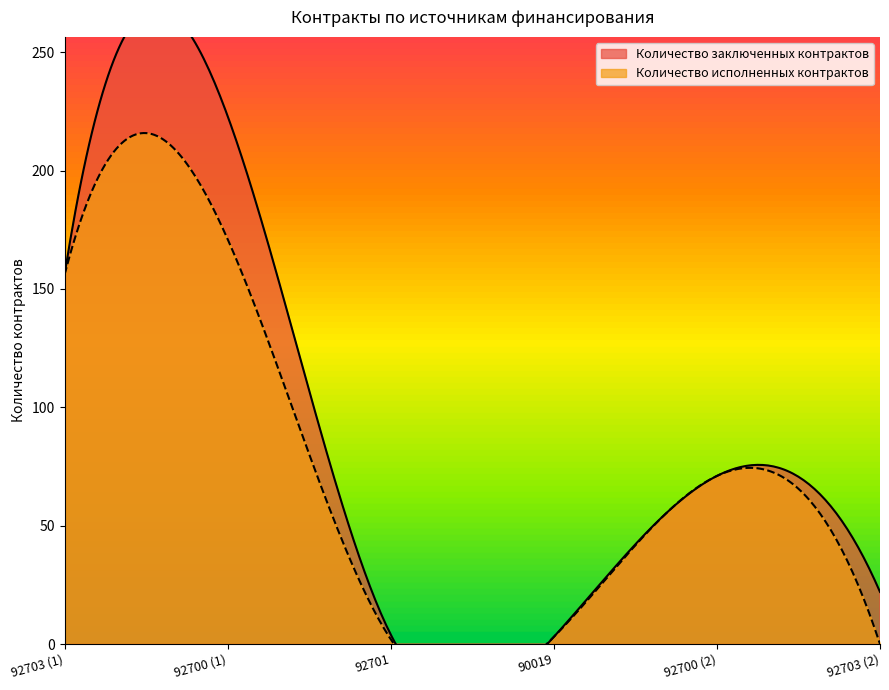

True or false: Количество заключенных контрактов and Количество исполненных контрактов cross at least once.

False